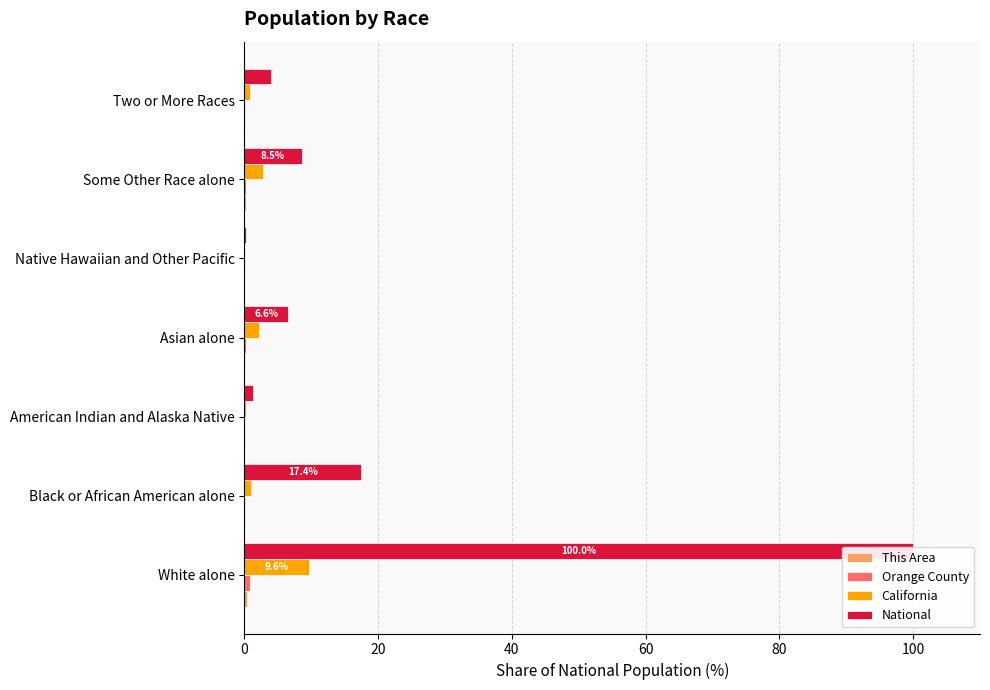

What is the difference between the second highest and second lowest values in the This Area series?

0.2